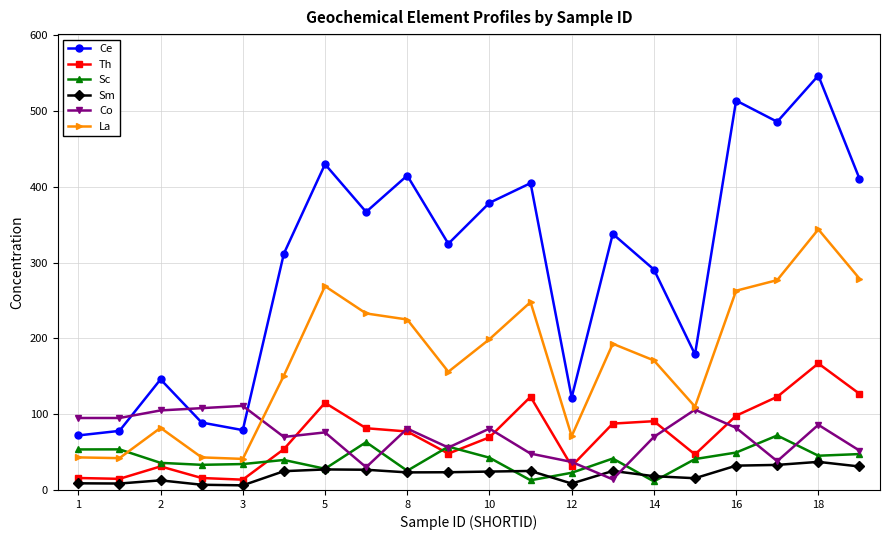

What is the value of the Ce point at the 20th from the left?

411.0